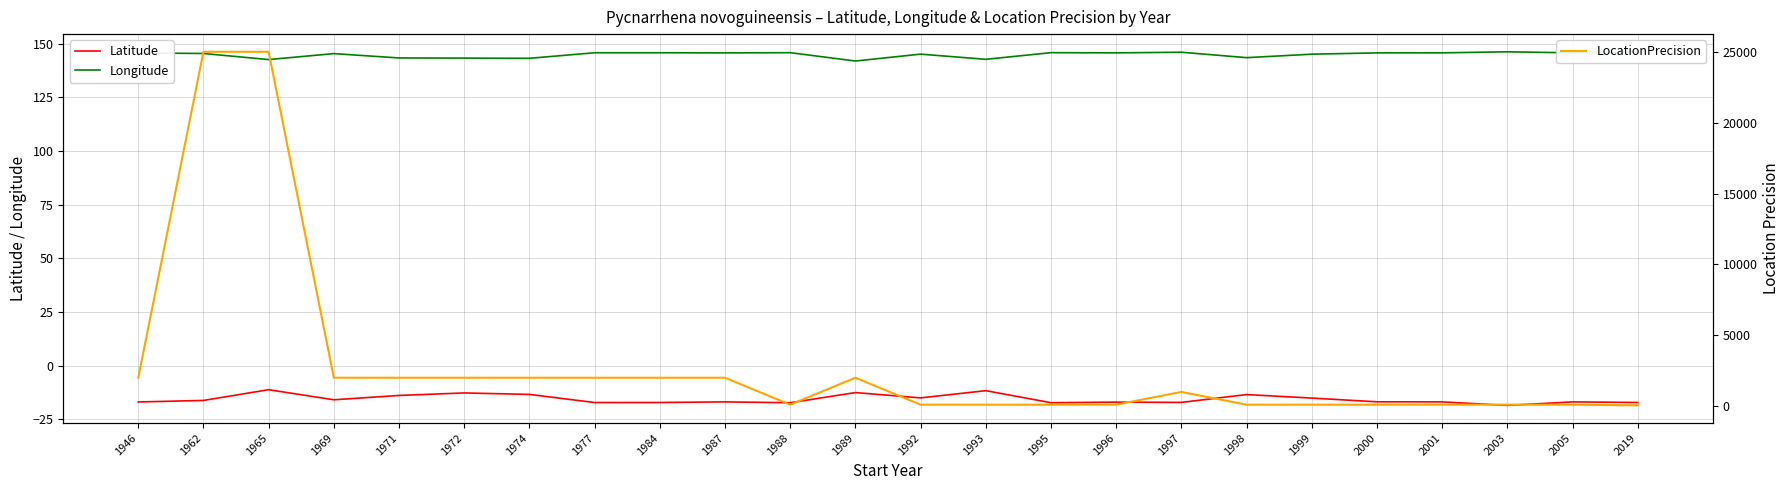

At which category does the chart reach its peak across all series?

1962